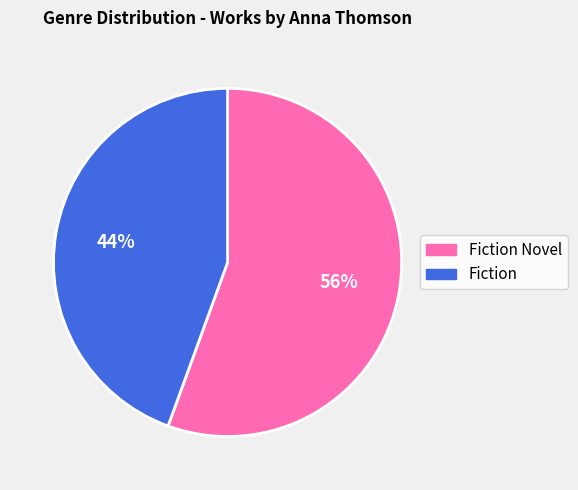

Rank the categories by value from lowest to highest.

Fiction, Fiction Novel